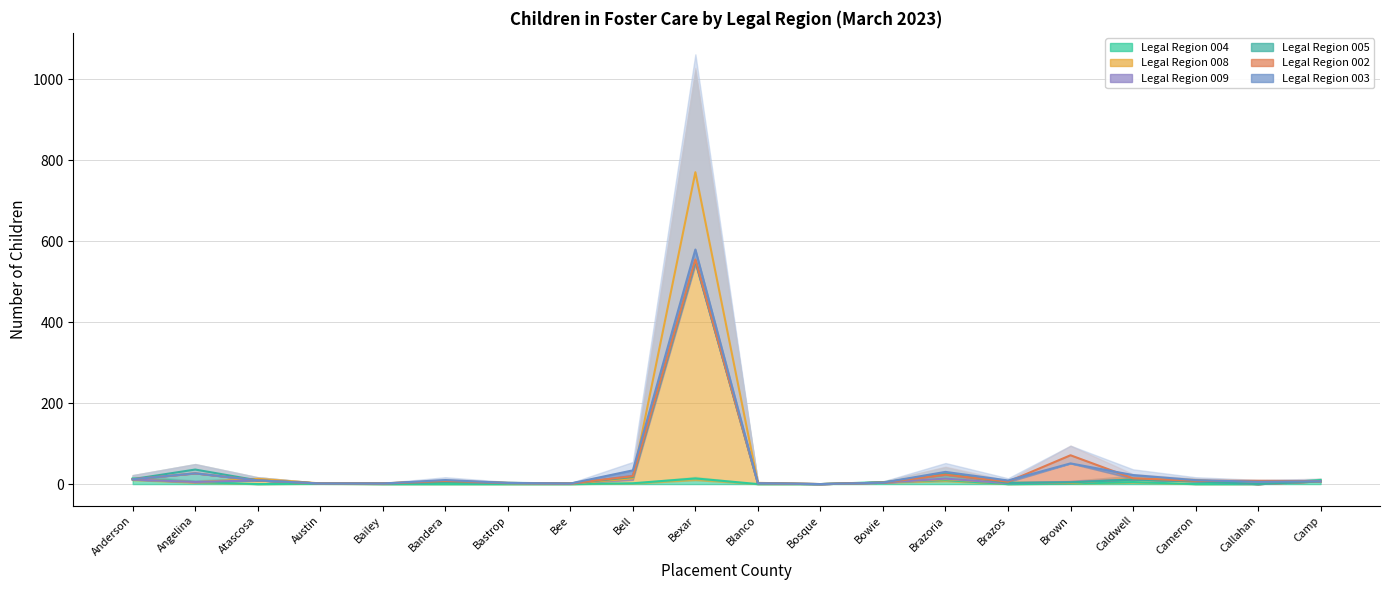

What is the spread (max minus min) of values at Caldwell?

17.3